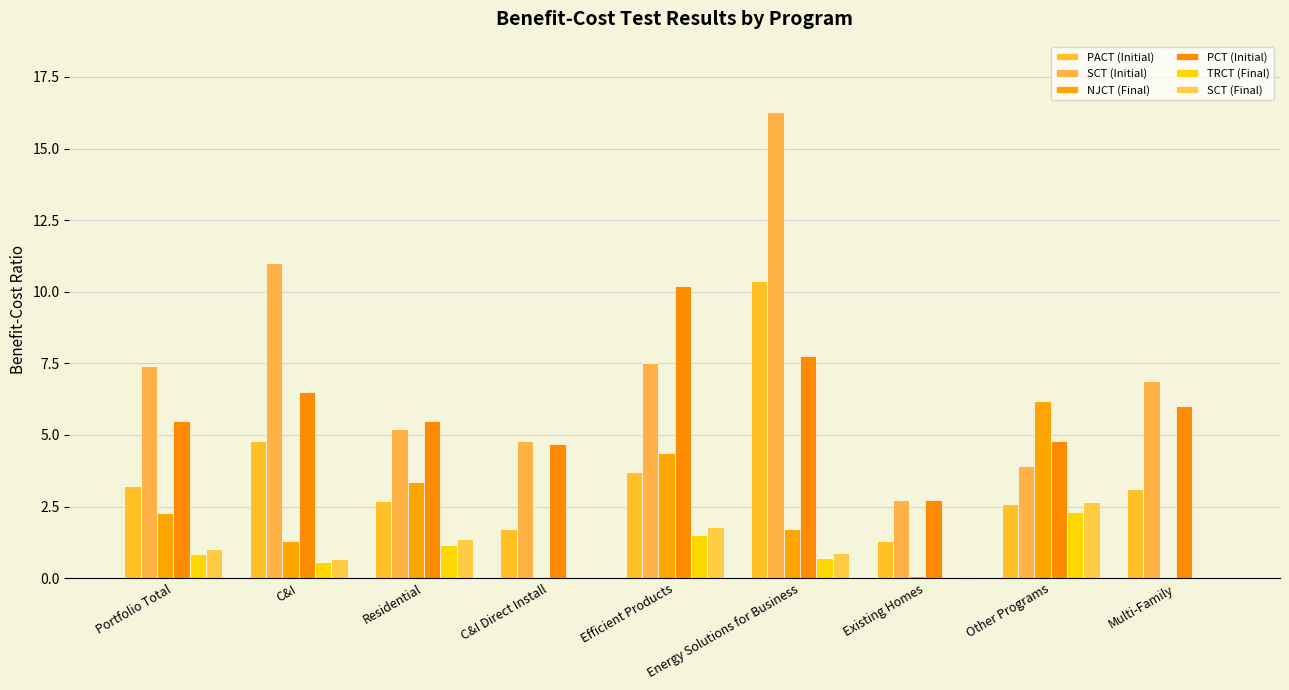

How many groups of bars are there?

9